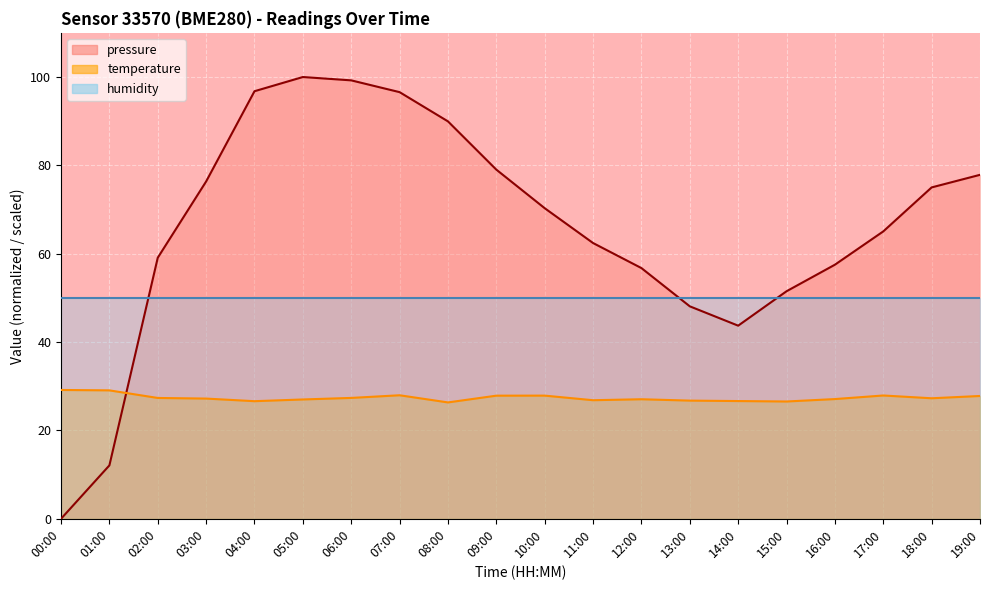

The value of pressure at 11:00 is 42.0. True or false?

False